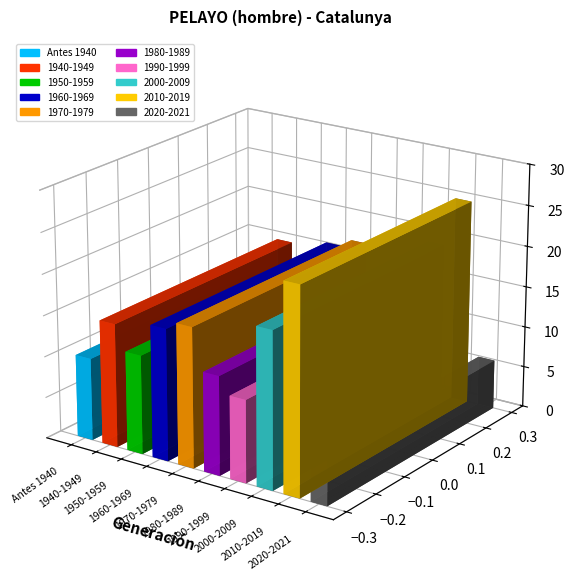

Are the bars horizontal?

No